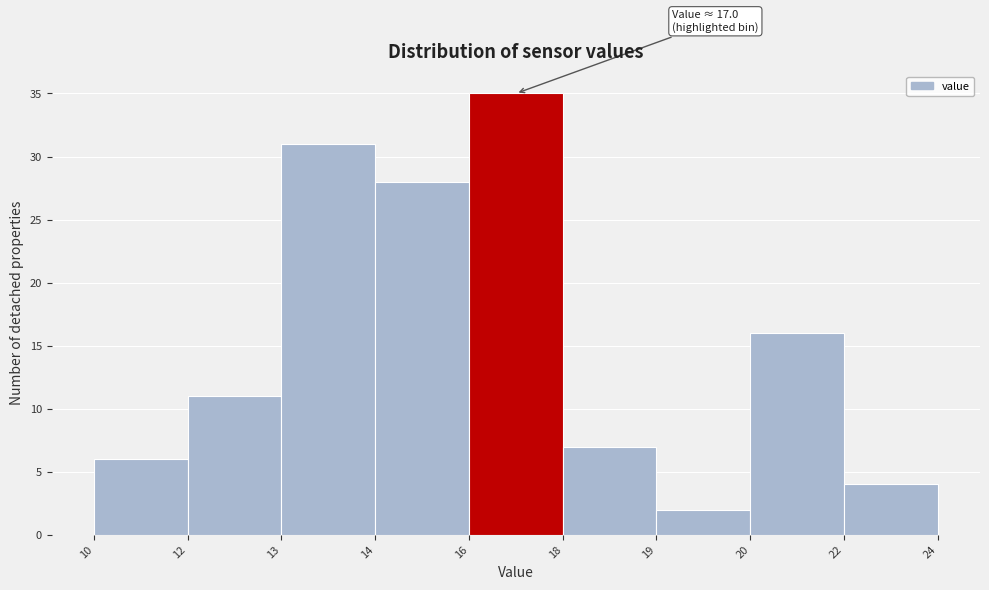

Reading left to right, transcribe all the data shown in this chart.

10=6	12=11	13=31	14=28	16=35	18=7	19=2	20=16	22=4